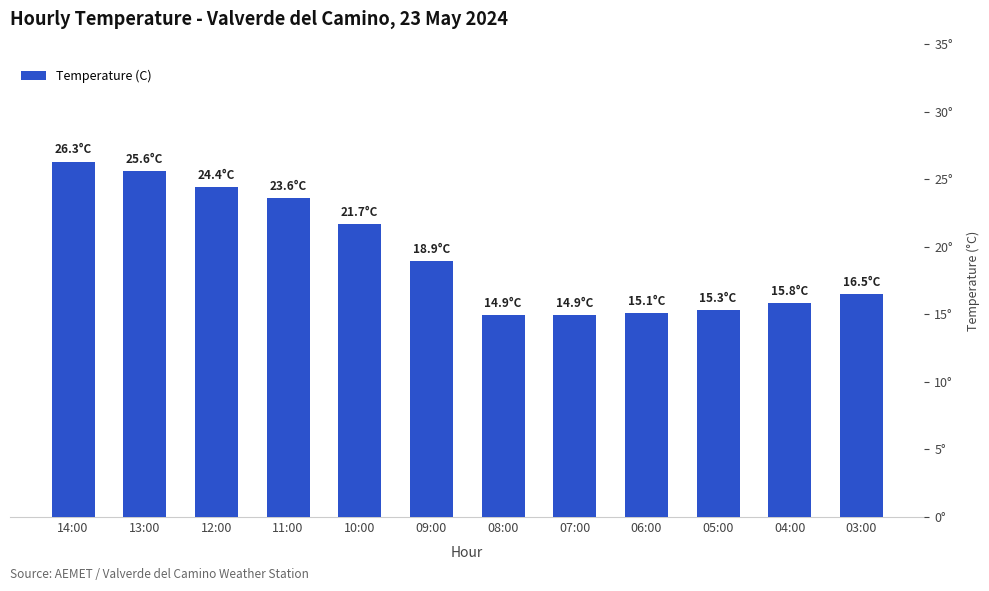

Reading right to left, list all the values displayed in this chart.

16.5	15.8	15.3	15.1	14.9	14.9	18.9	21.7	23.6	24.4	25.6	26.3